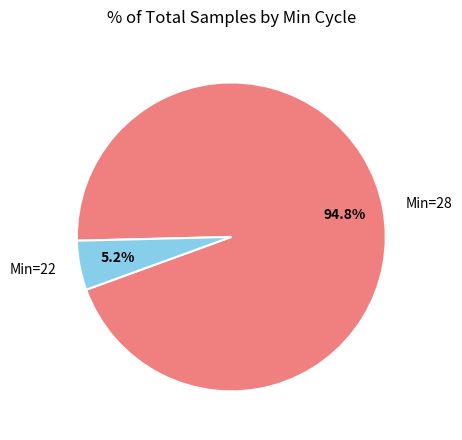

What percentage is NOT represented by Min=28?

5.2%